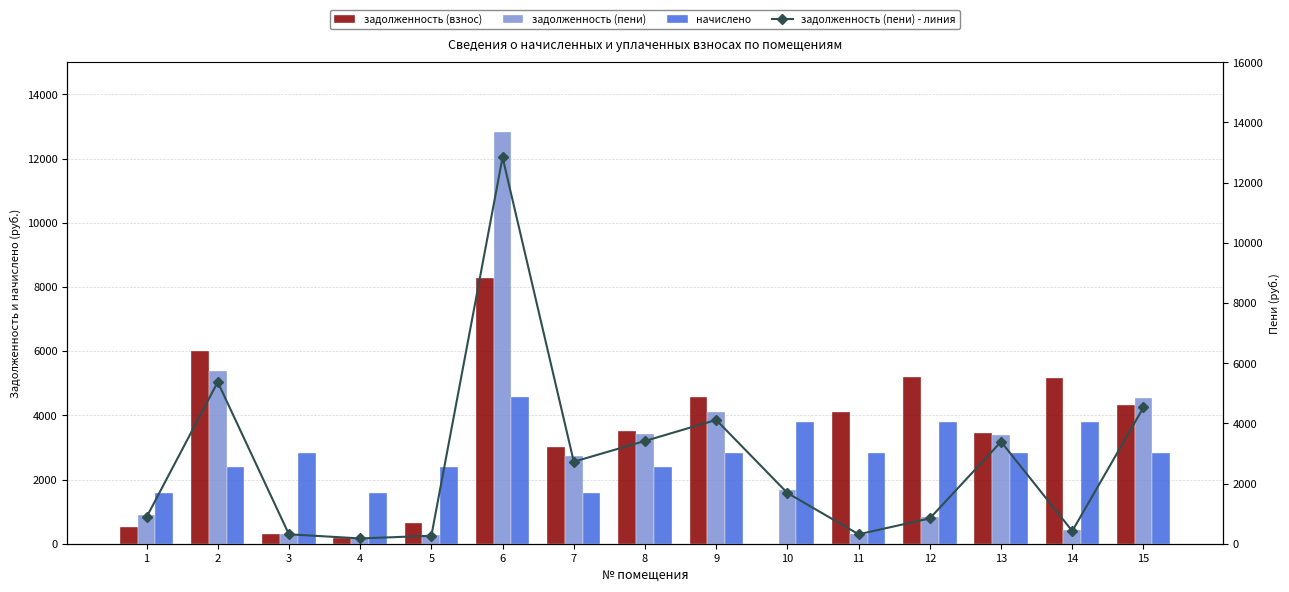

What is the sum of all задолженность (взнос) values?

49269.4